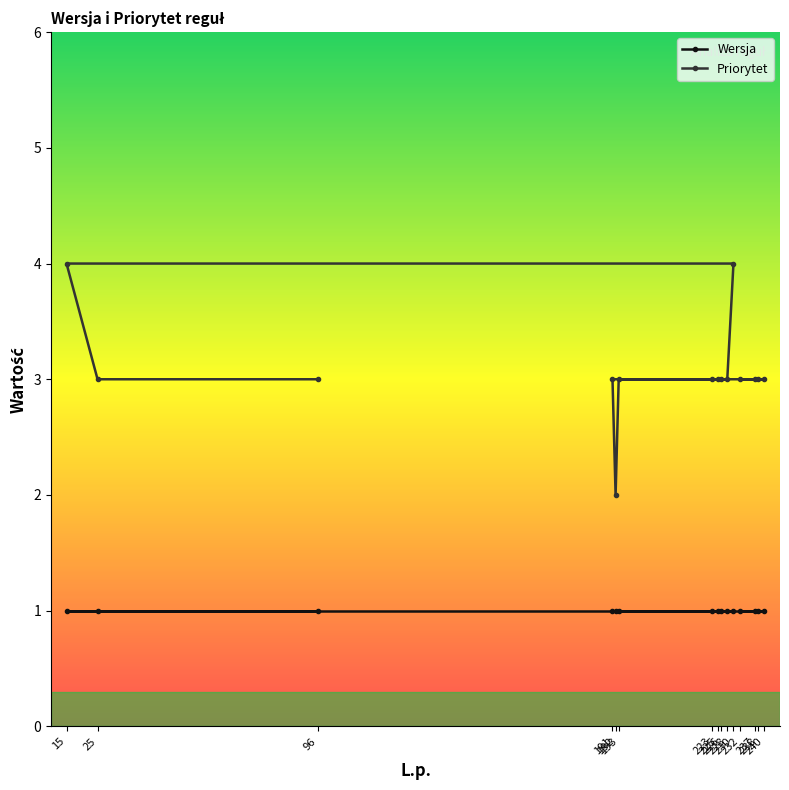

The value of Priorytet at 192 is 1. True or false?

False